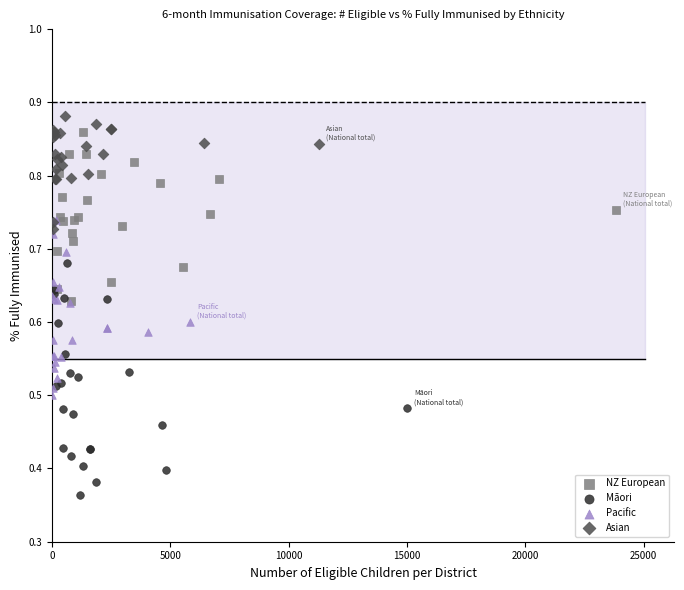

Which series reaches the minimum Y coordinate?

Māori